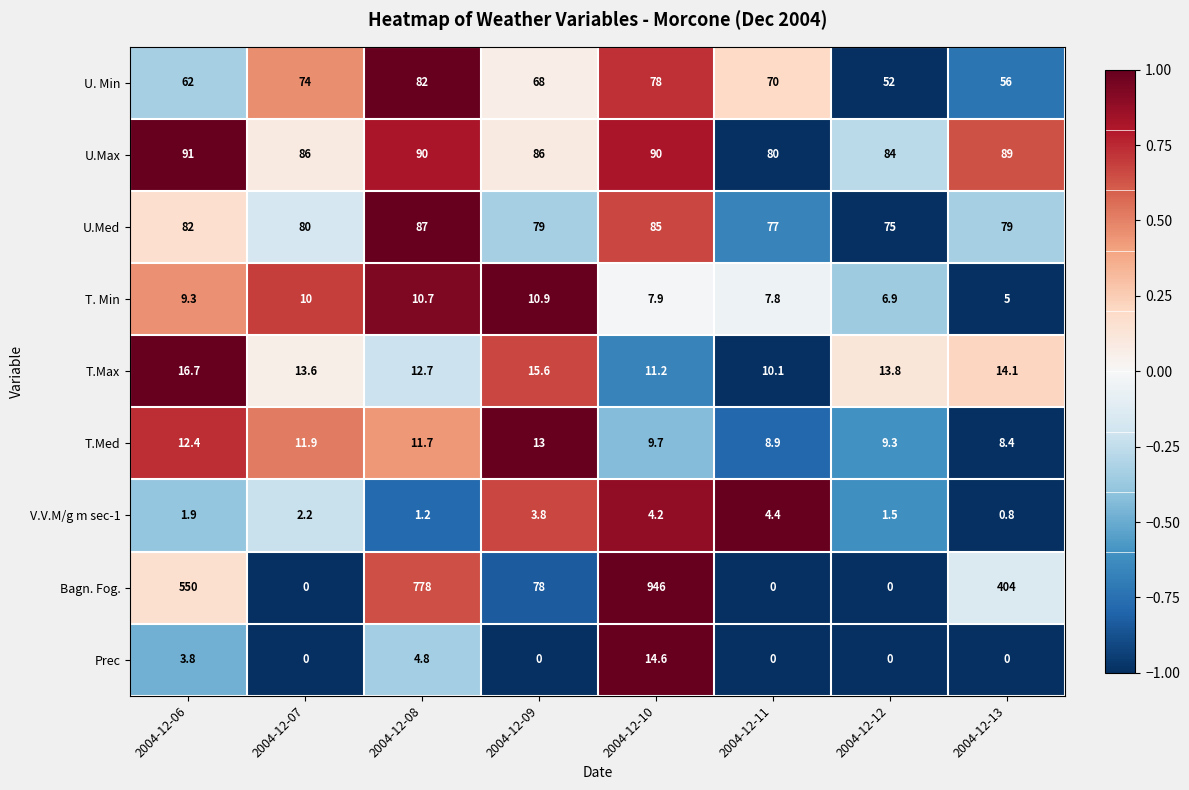

At how many categories does at least one series exceed 0?

8